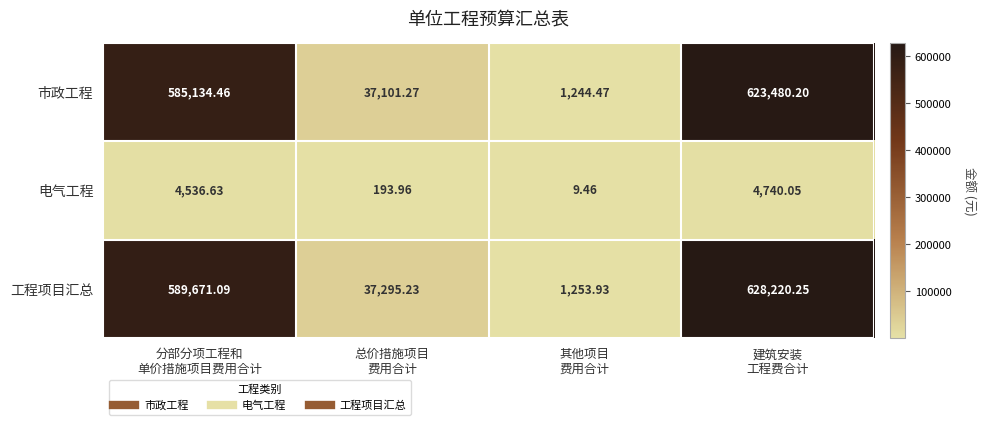

List the series in order of their peak value, highest first.

工程项目汇总, 市政工程, 电气工程